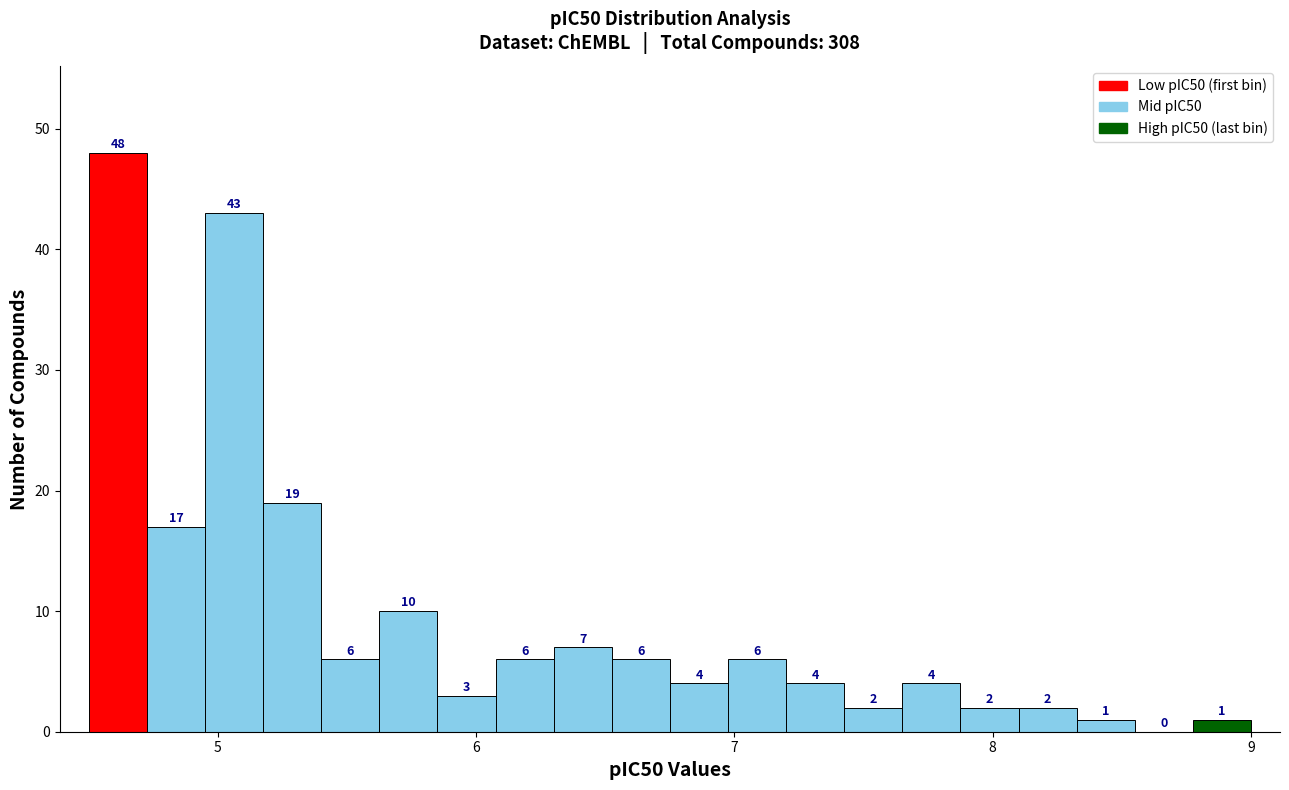

Around what value on the x-axis is the tallest bar? Give the approximate position of its centre, as read against the axis.

4.6